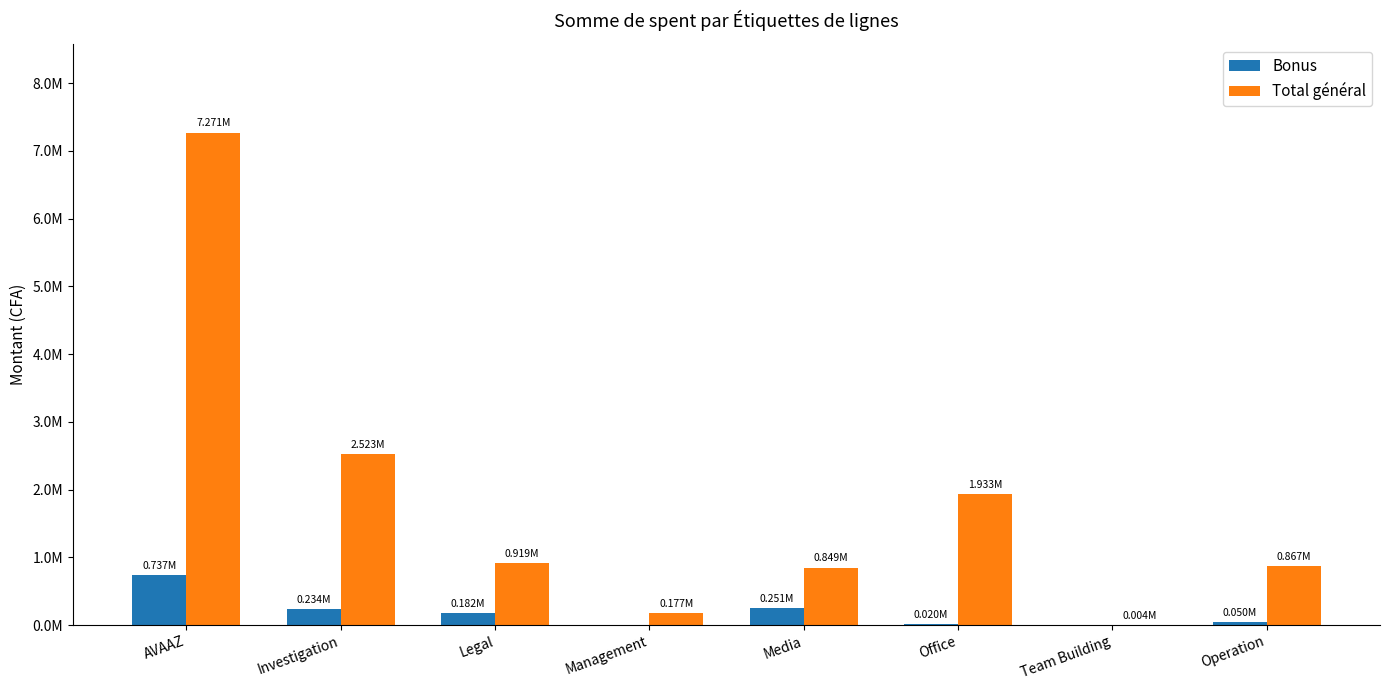

Which has a higher value, Investigation or Office?

Investigation